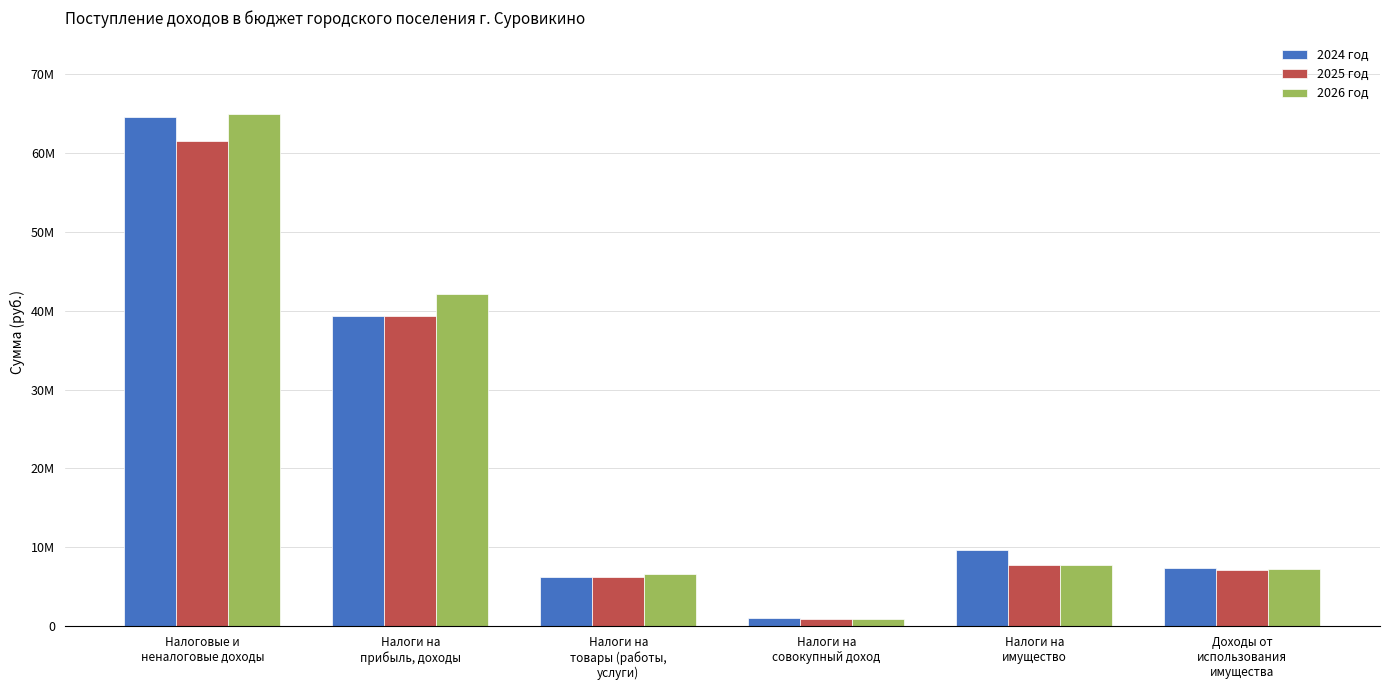

What is the label of the 1st bar from the right?

Доходы от
использования
имущества